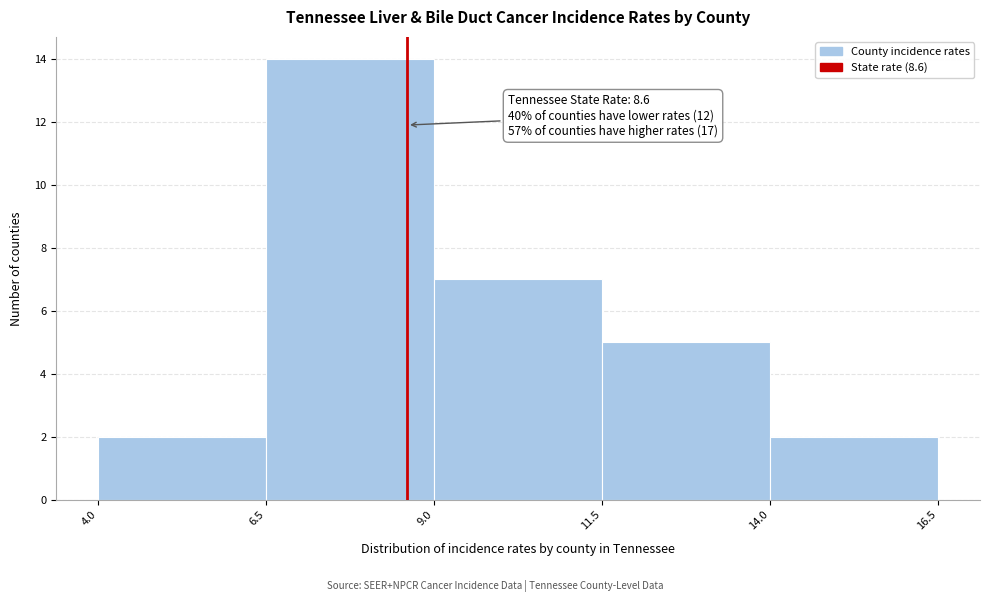

Over which range of the x-axis is the bar tallest?

6.5 to 9.0